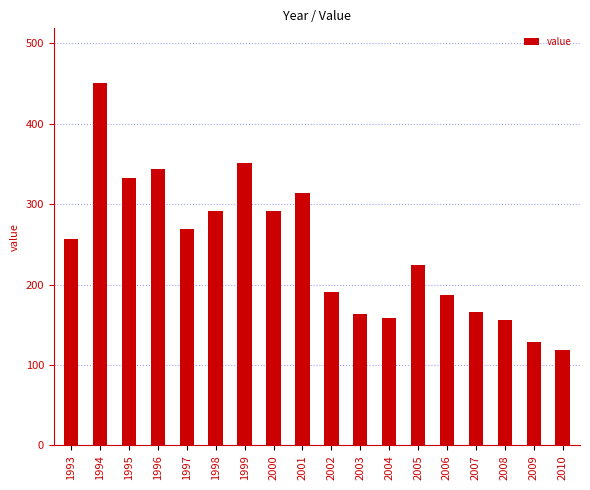

At which label does the data first exceed 256?

1993